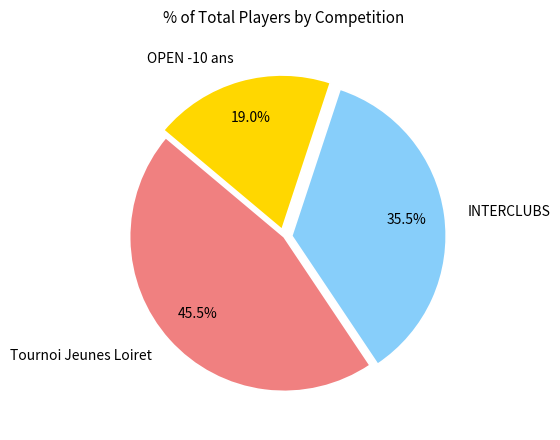

Combined, do Tournoi Jeunes Loiret and INTERCLUBS account for over 50%?

Yes